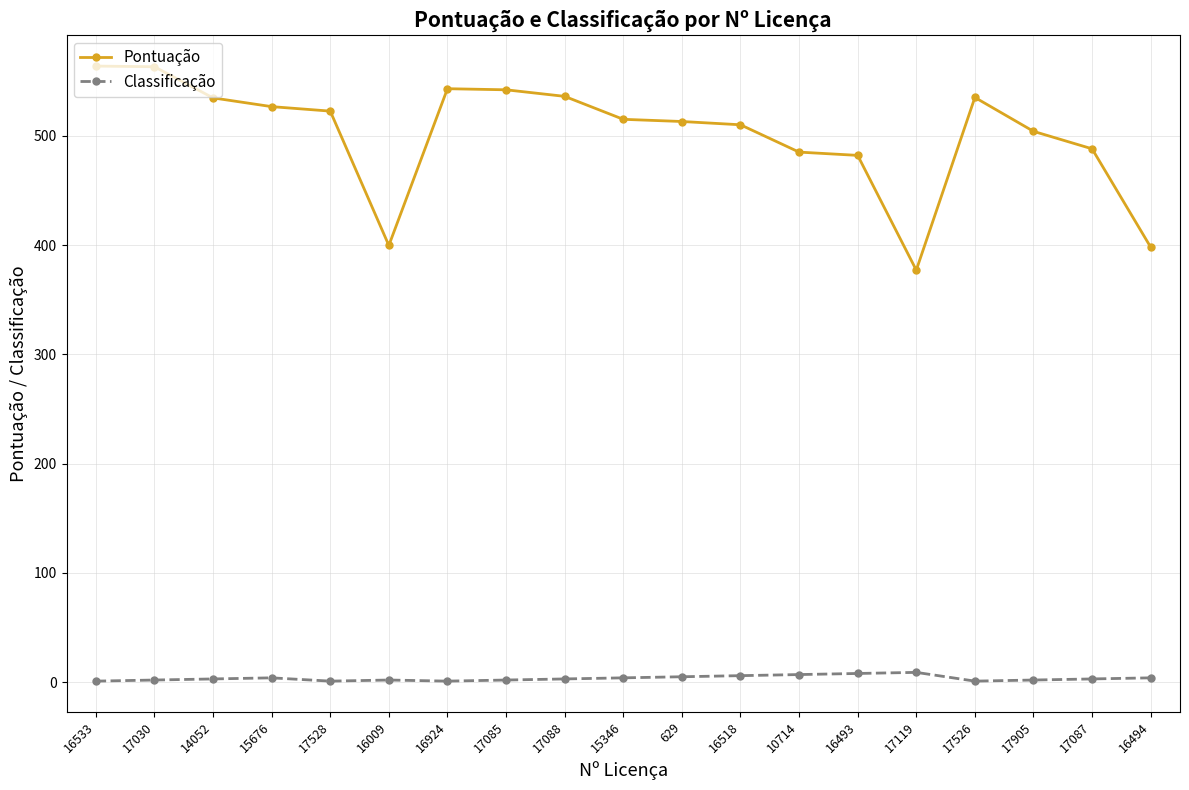

What is the maximum value for Pontuação?

563.7